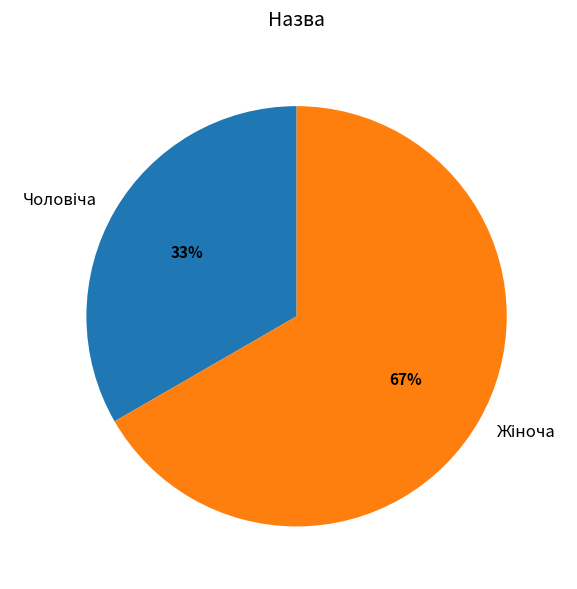

Is there a majority slice in this chart?

Yes